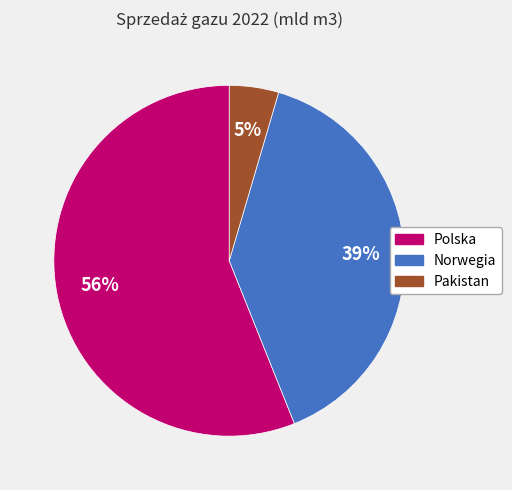

Which category accounts for the majority?

Polska